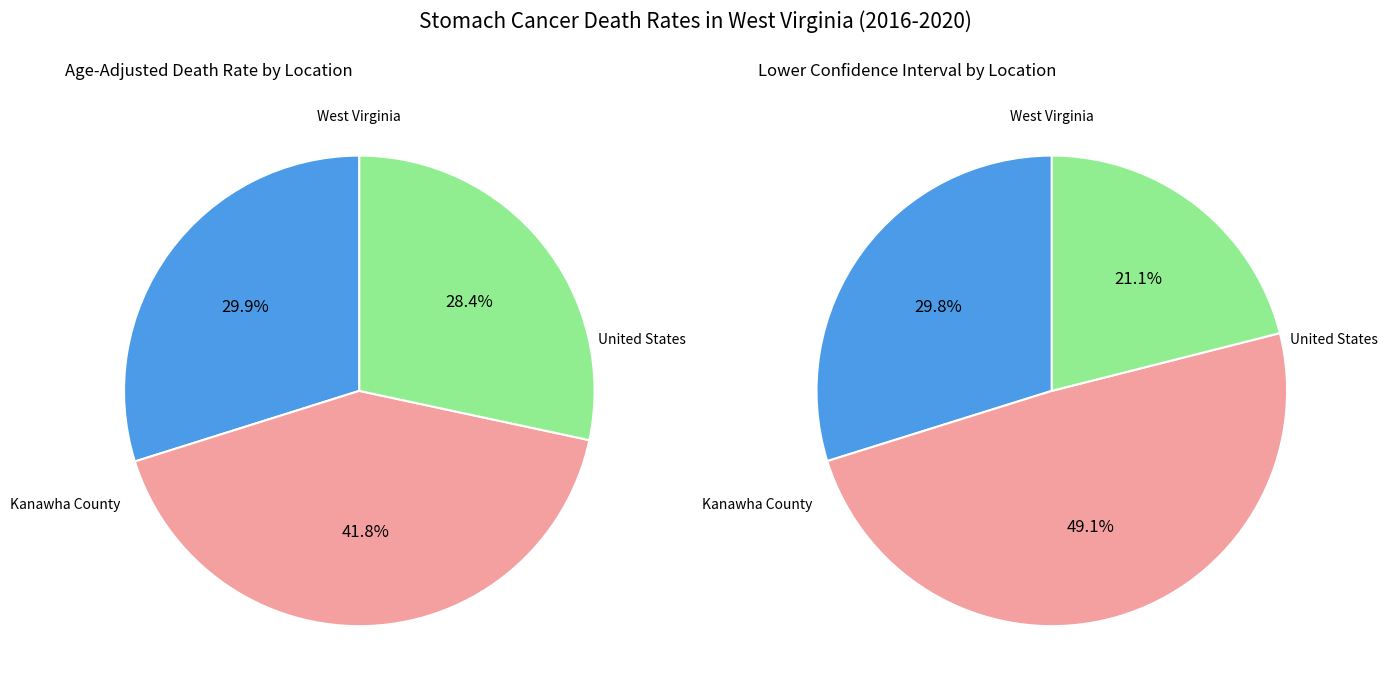

Does 0 account for over 50% of the chart?

No